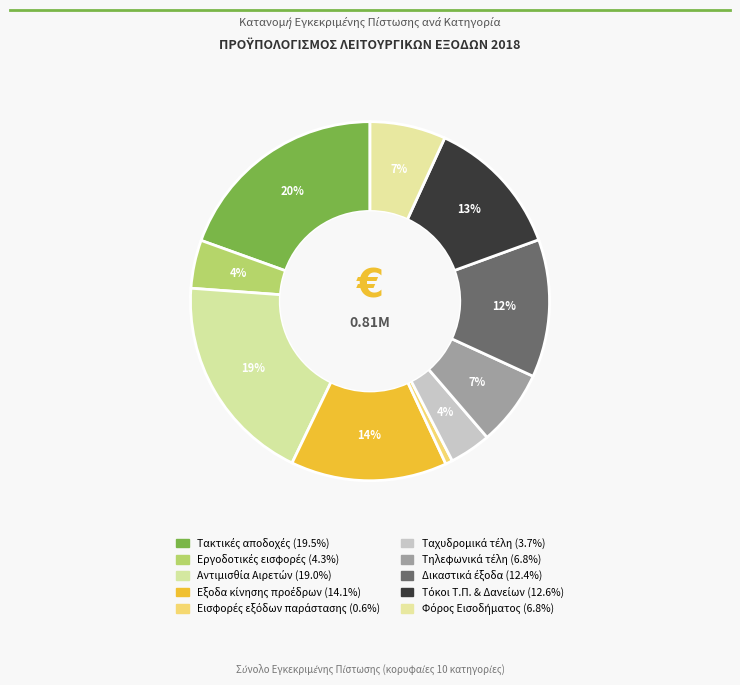

Count the number of slices in the pie.

10